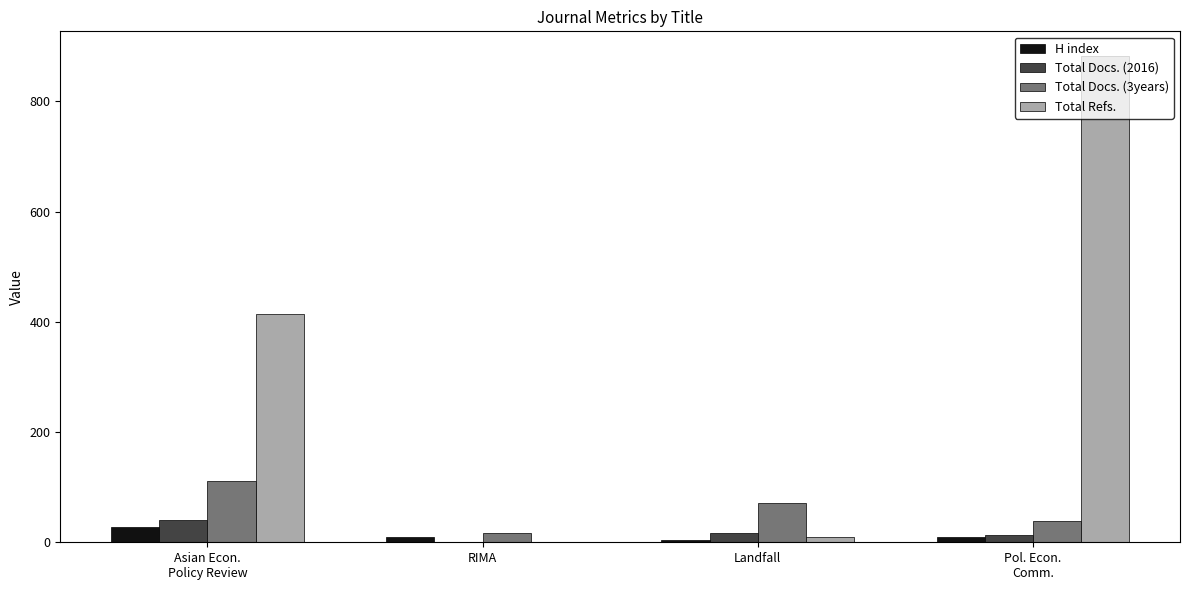

What is the greatest value displayed?

883